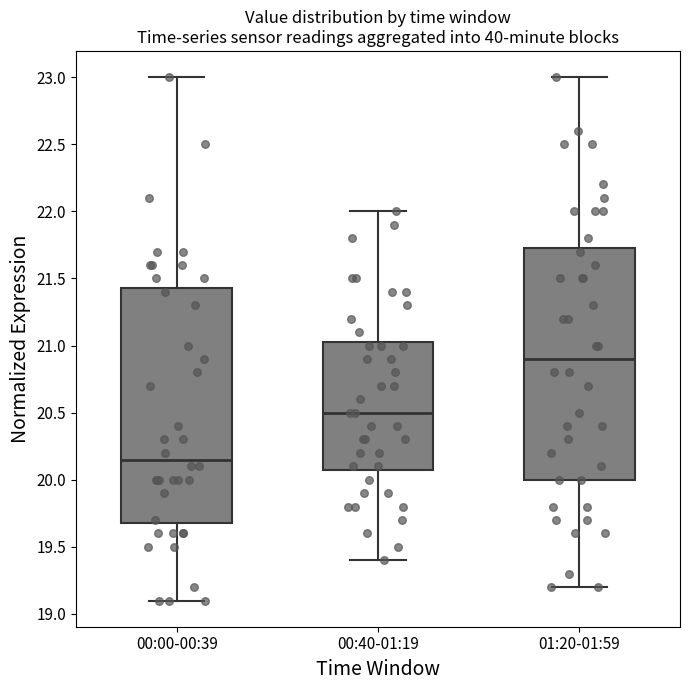

Where does the upper whisker of the box for 00:00-00:39 end on the y-axis? The values are not printed on the chart, so give them approximately, as read against the axis.

23.00